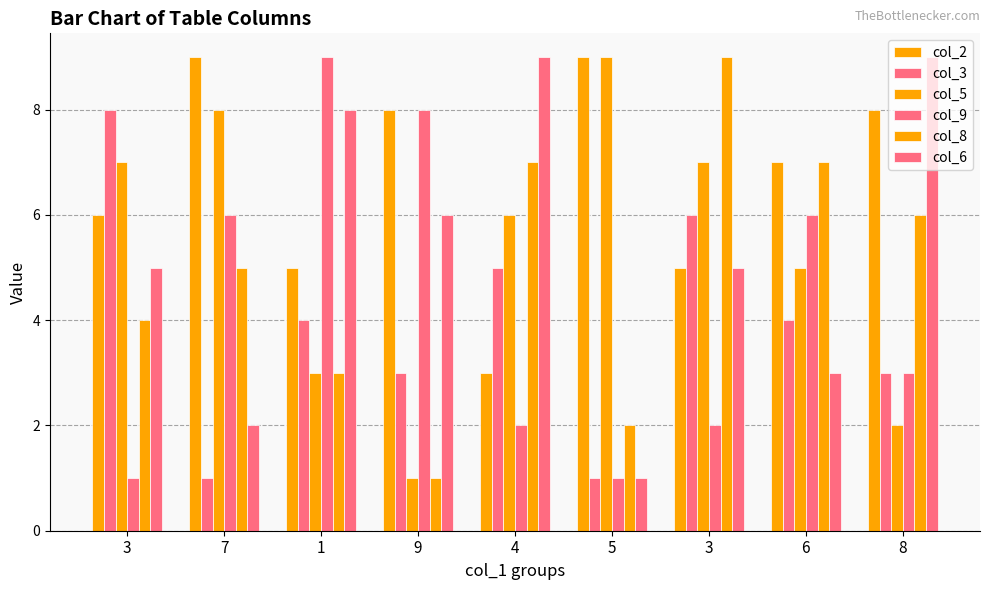

What value does the col_3 series have at 7?

1